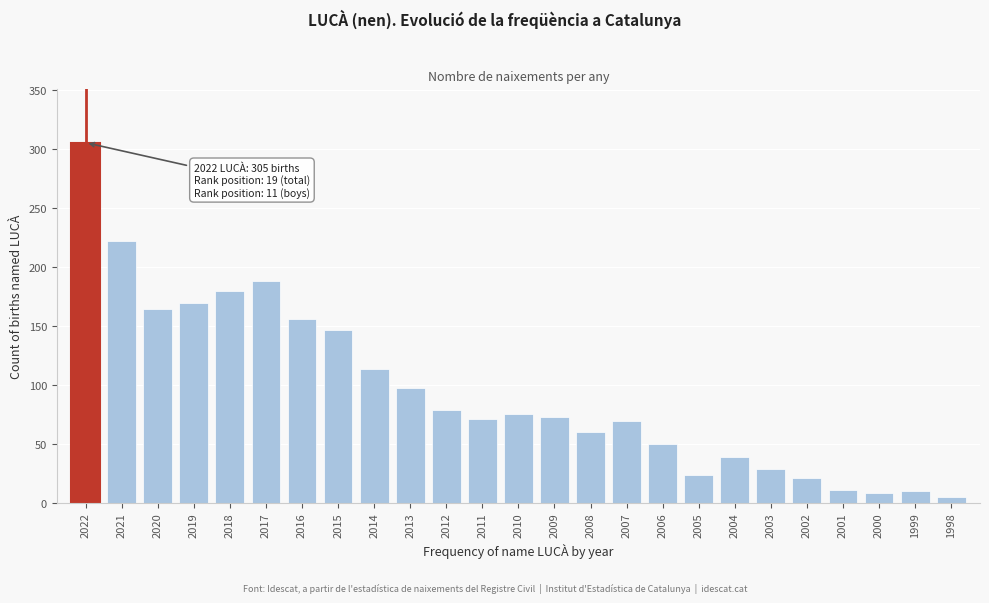

What is the sum of all values?

2363